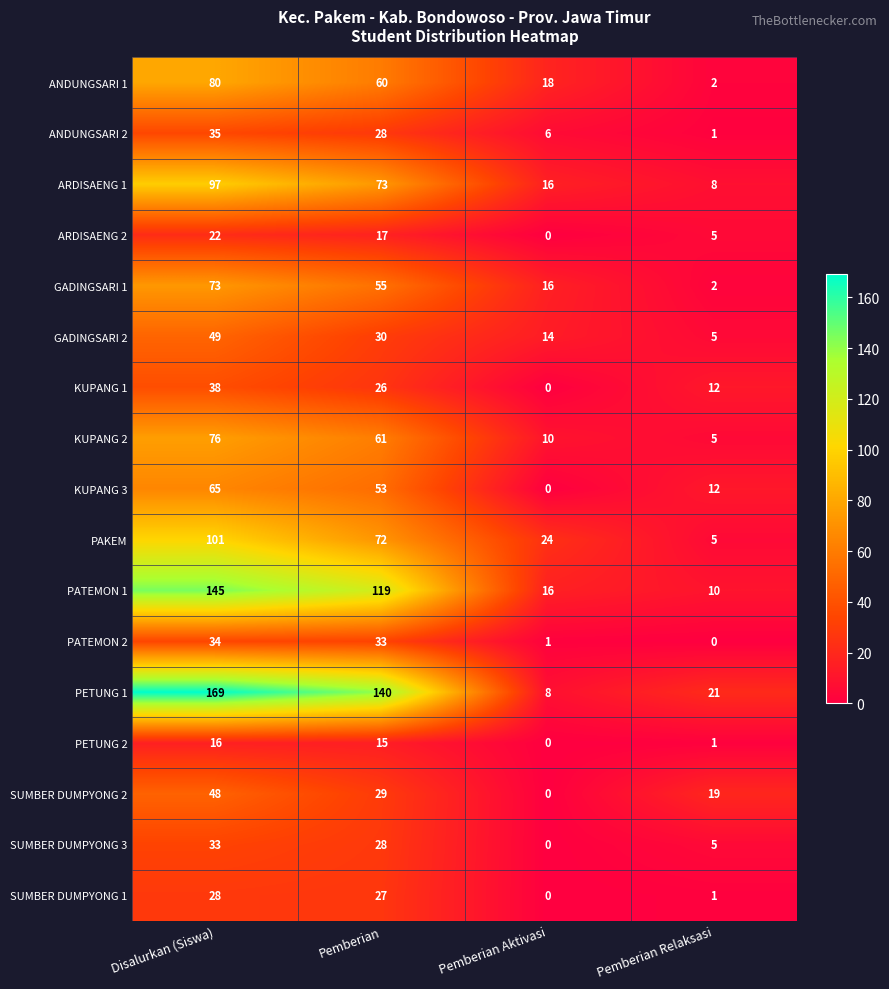

What is the total value across all series at Pemberian Aktivasi?

129